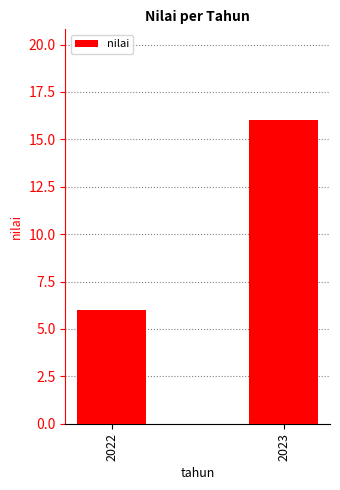

What is the average value?

11